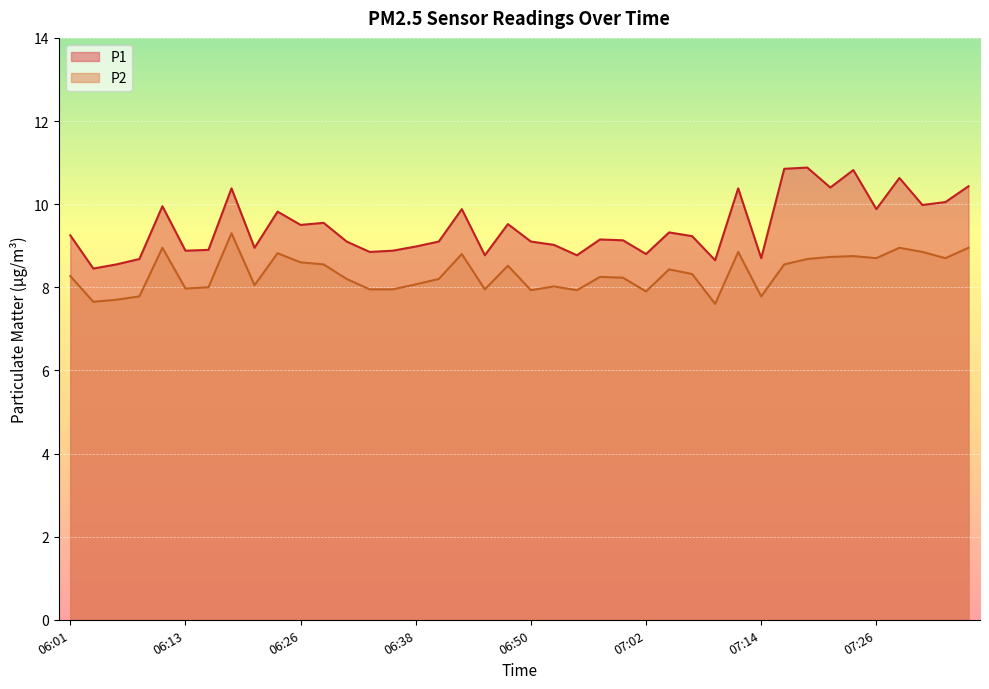

How many data points does each series have?

40